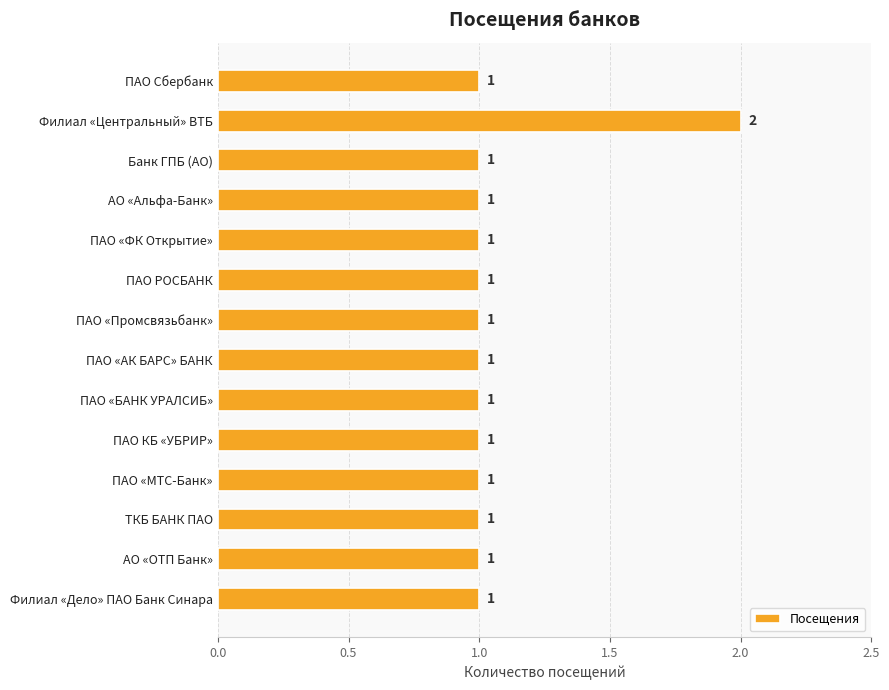

Reading top to bottom, what are all the values shown in this chart?

ПАО Сбербанк=1	Филиал «Центральный» ВТБ=2	Банк ГПБ (АО)=1	АО «Альфа-Банк»=1	ПАО «ФК Открытие»=1	ПАО РОСБАНК=1	ПАО «Промсвязьбанк»=1	ПАО «АК БАРС» БАНК=1	ПАО «БАНК УРАЛСИБ»=1	ПАО КБ «УБРИР»=1	ПАО «МТС-Банк»=1	ТКБ БАНК ПАО=1	АО «ОТП Банк»=1	Филиал «Дело» ПАО Банк Синара=1